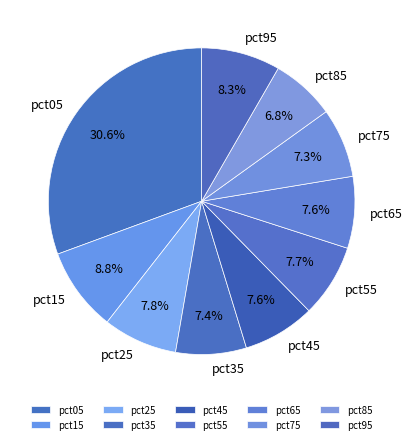

How many slices are in this pie chart?

10